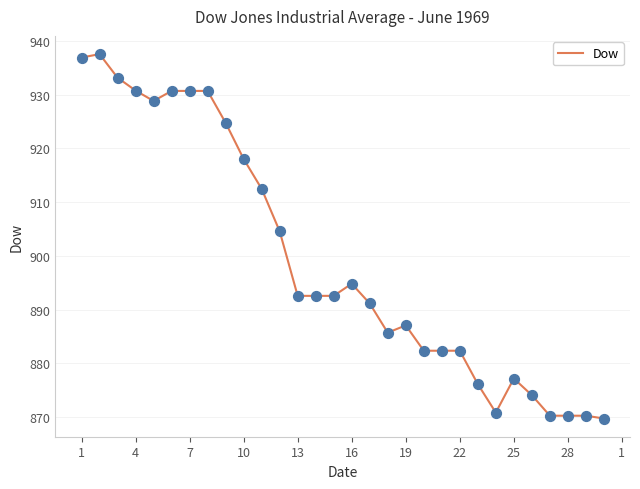

What is the difference between the maximum and minimum values?

67.8